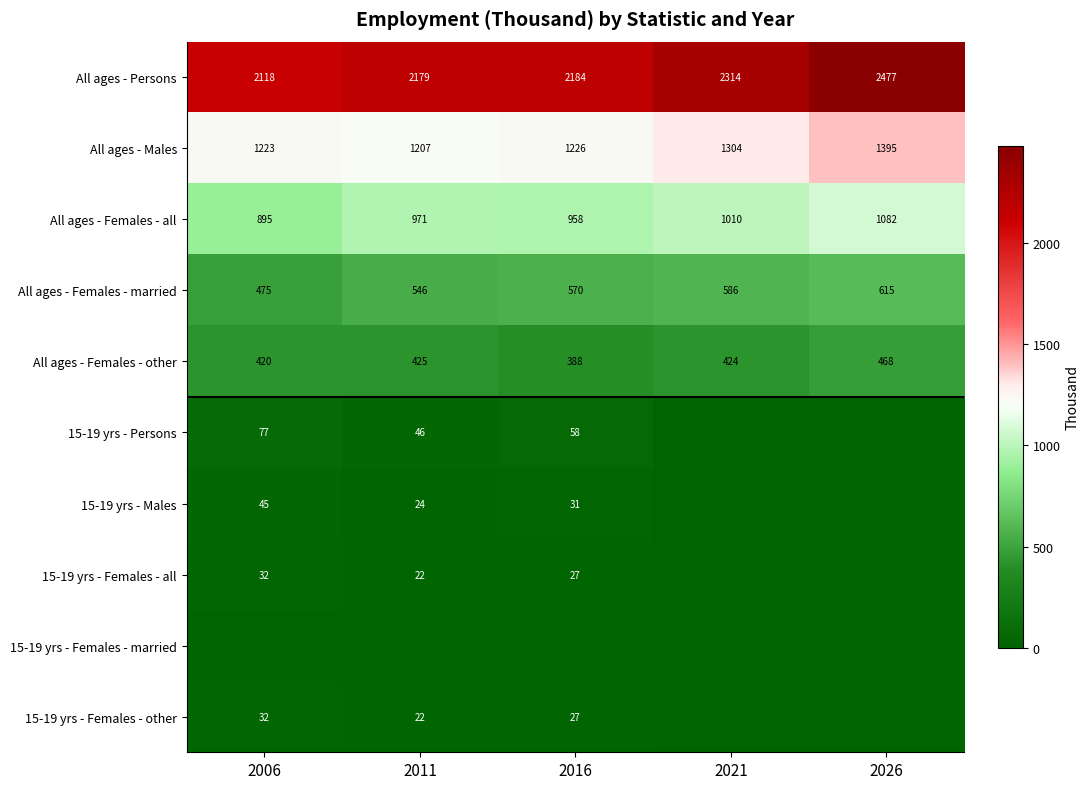

What is the difference between the All ages - Males values at 2026 and 2011?

188